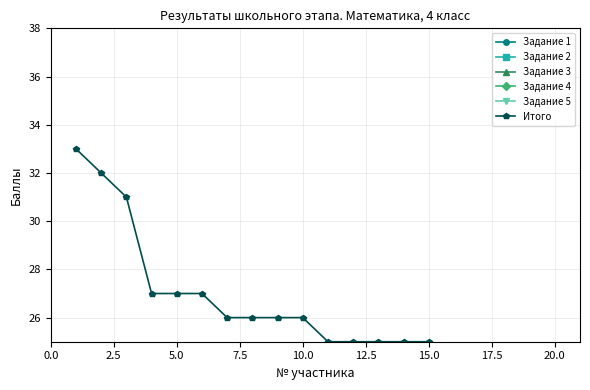

How many values in Задание 2 are above zero?

17